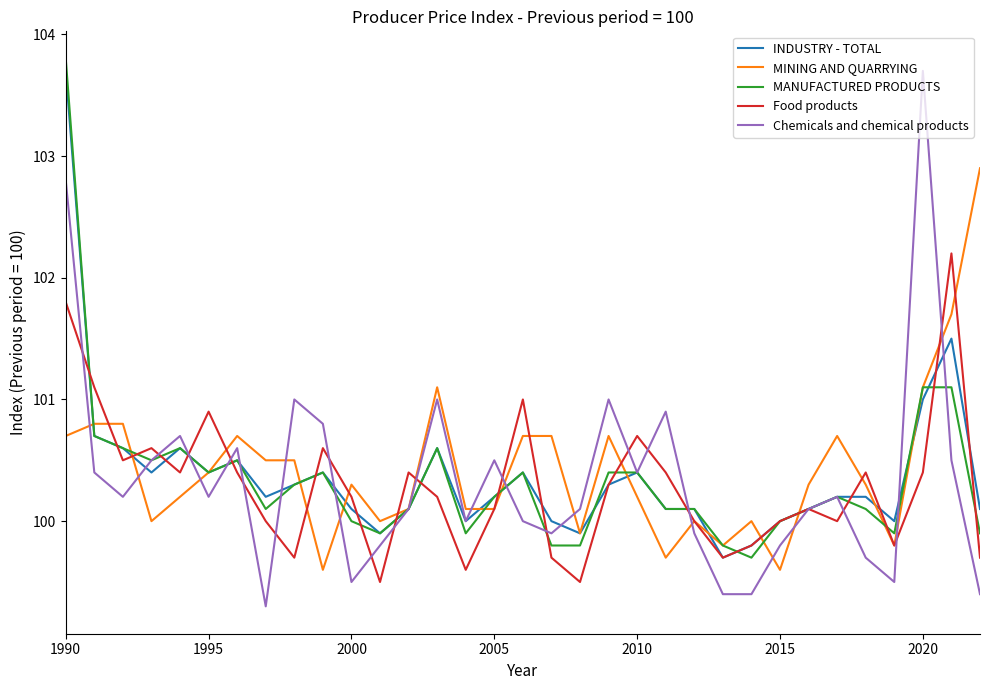

What is the maximum value shown in the chart?

103.8